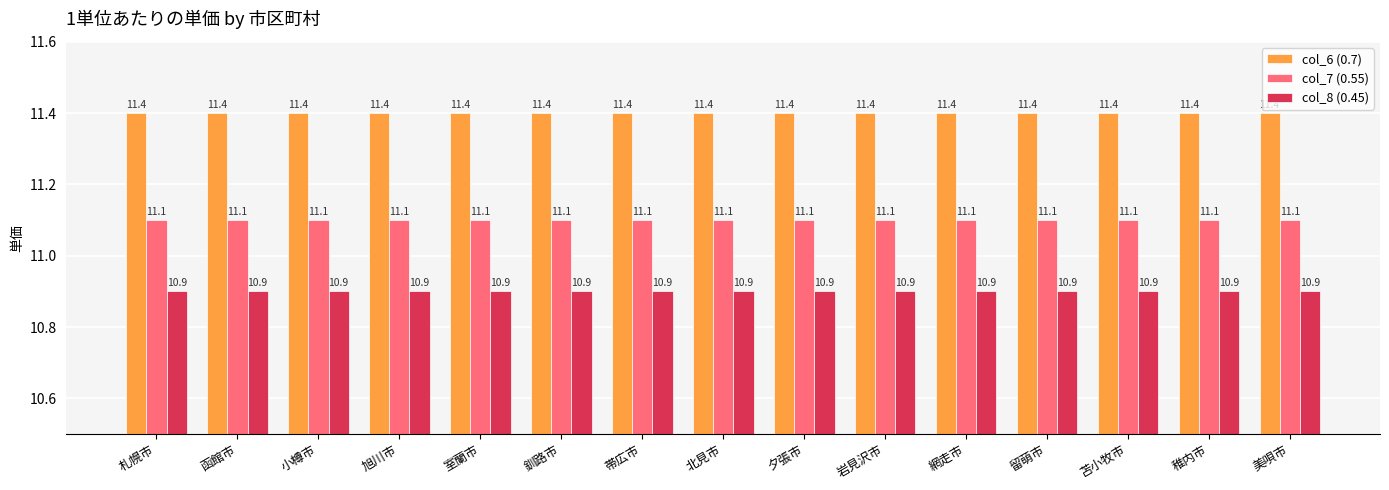

Is the value of col_6 (0.7) at 夕張市 greater than the value of col_8 (0.45) at 室蘭市?

Yes